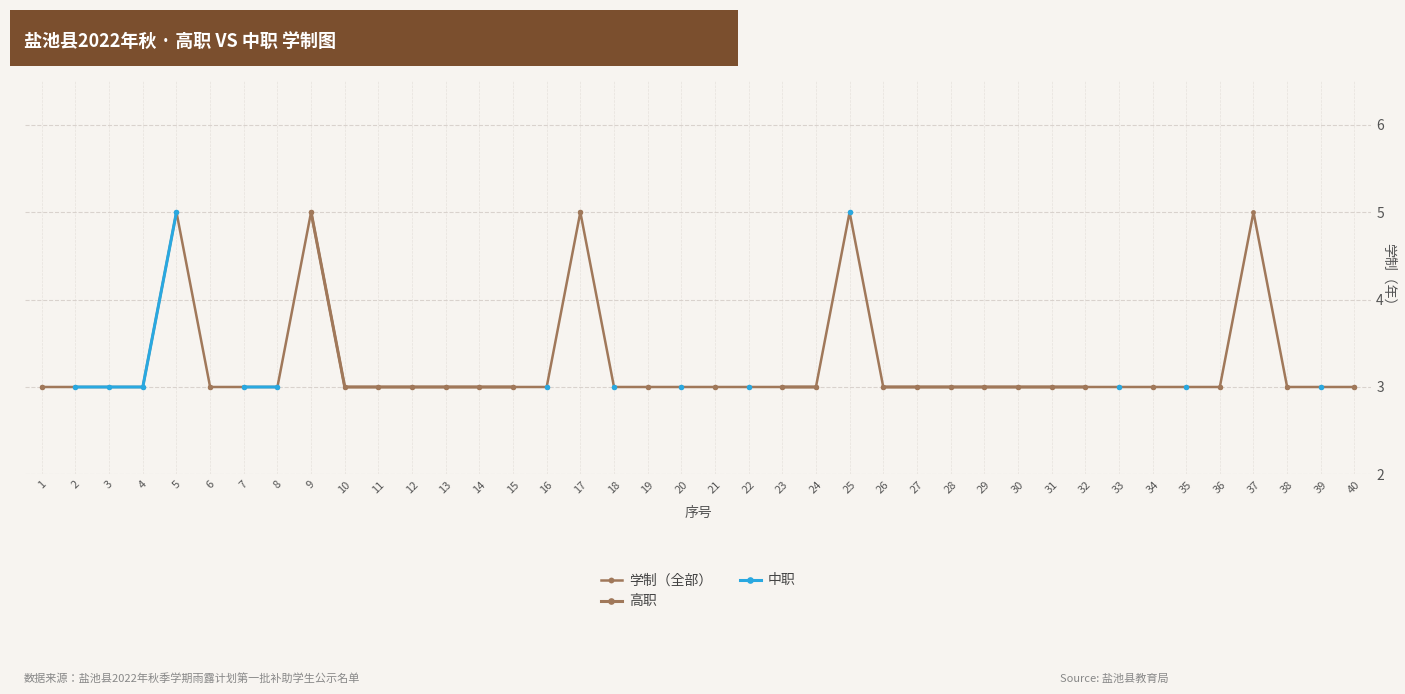

Which series has the widest spread of values?

学制（全部）